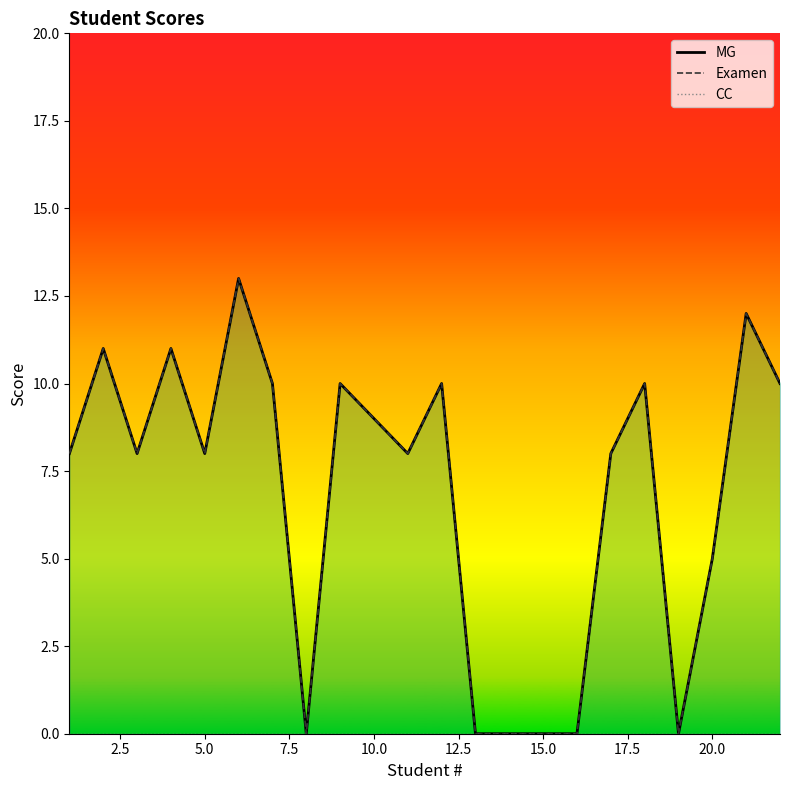

Which series has the largest range (max minus min)?

Examen